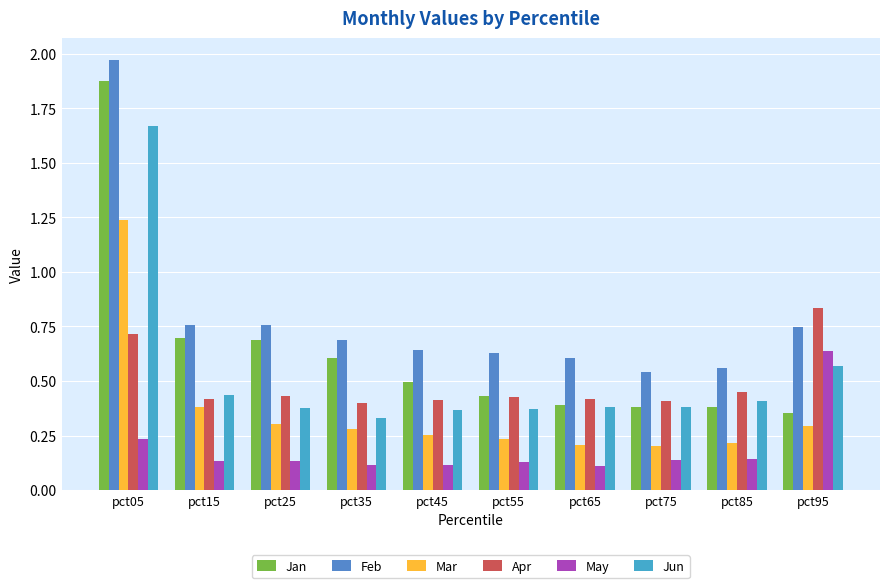

Is the value of Feb at pct55 greater than the value of May at pct35?

Yes